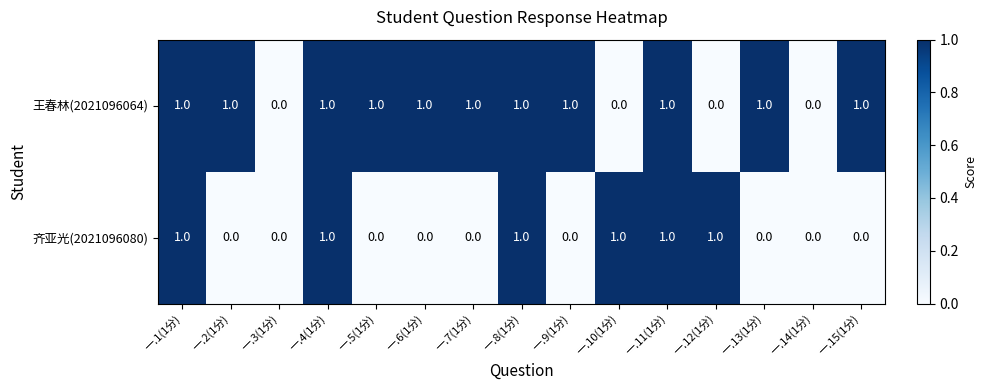

Reading left to right, transcribe all the data shown in this chart.

王春林(2021096064): 1	1	0	1	1	1	1	1	1	0	1	0	1	0	1
齐亚光(2021096080): 1	0	0	1	0	0	0	1	0	1	1	1	0	0	0